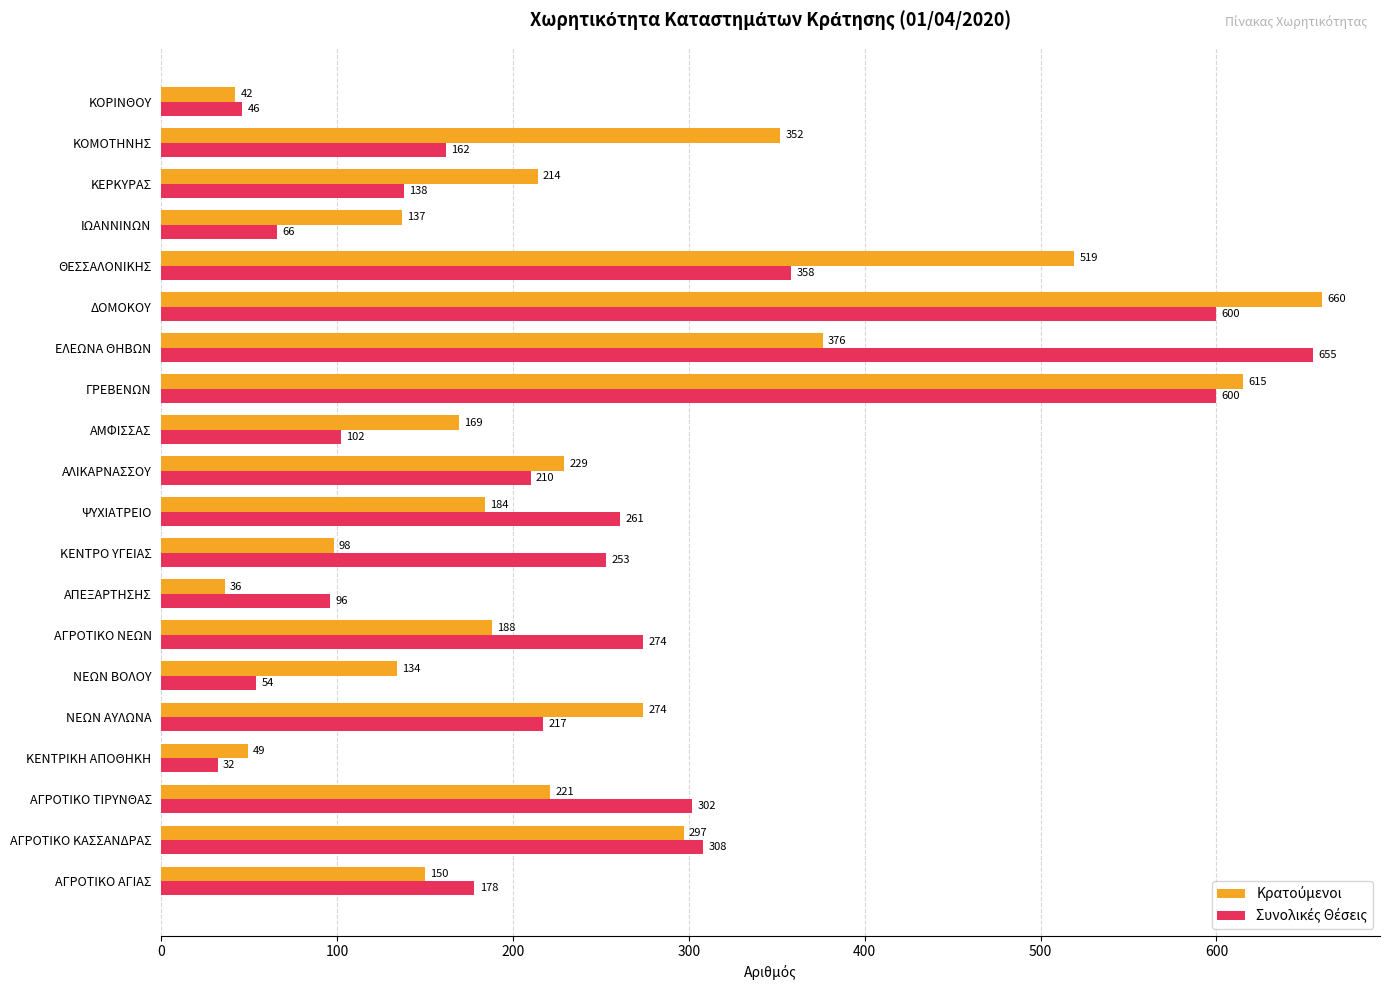

What is the difference between the highest and lowest values at ΕΛΕΩΝΑ ΘΗΒΩΝ?

279